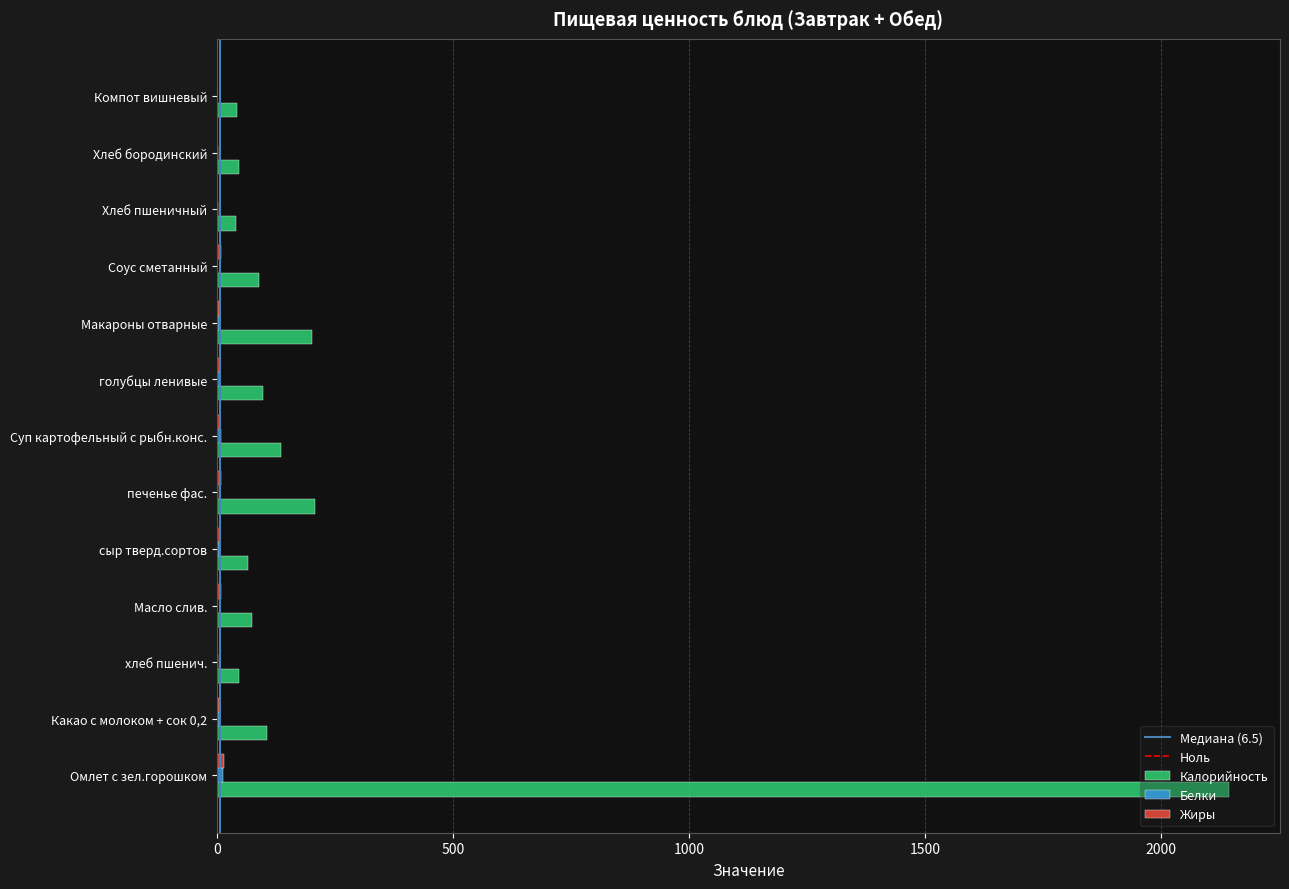

Which series has the largest total across all categories?

Калорийность